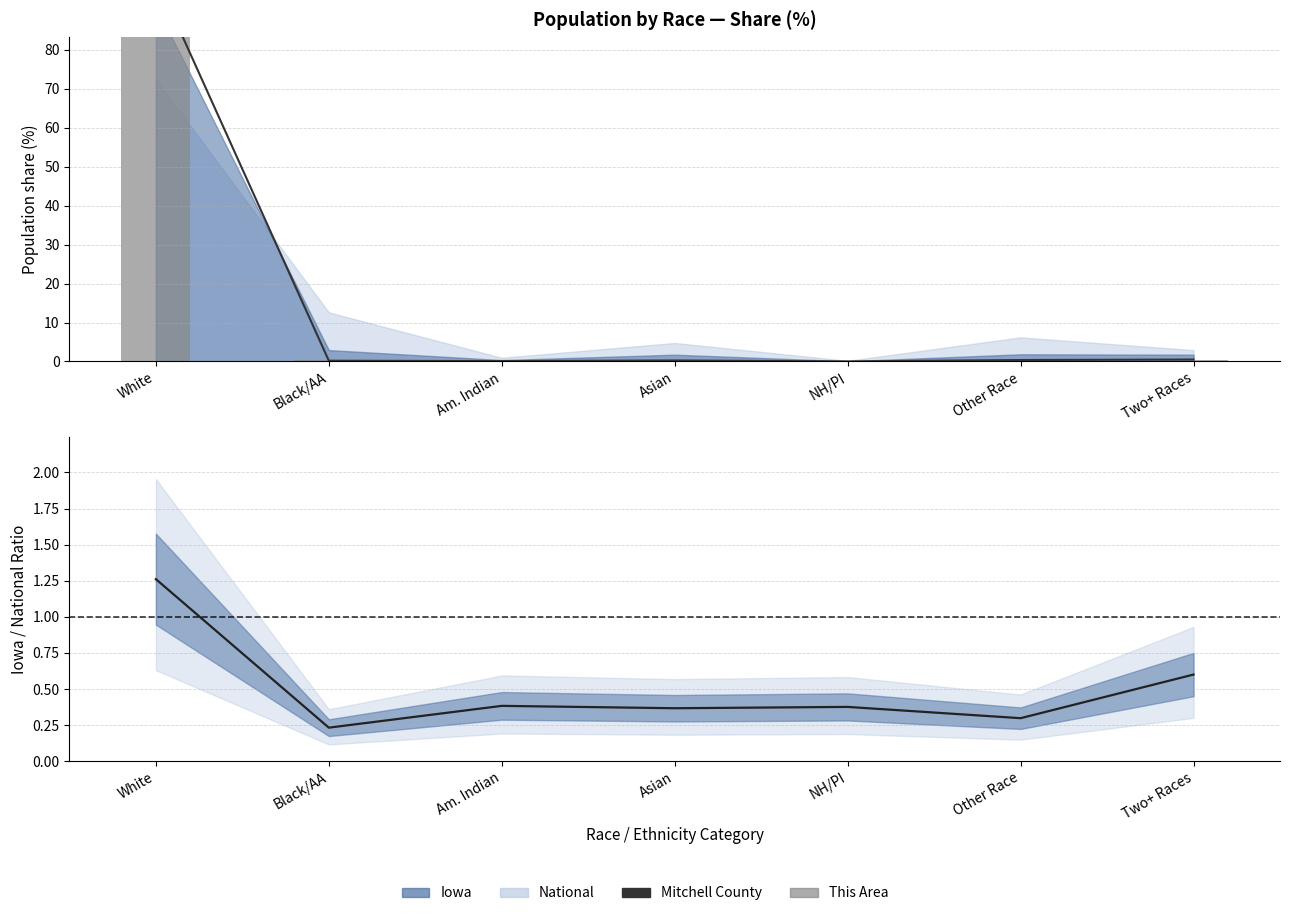

The Mitchell County series shows 0.0 at NH/PI. True or false?

False